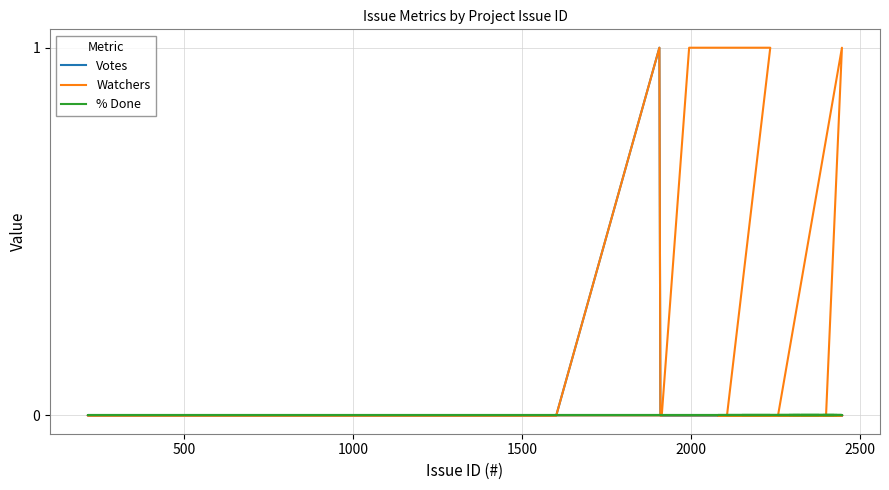

True or false: Votes and % Done intersect in this chart.

False